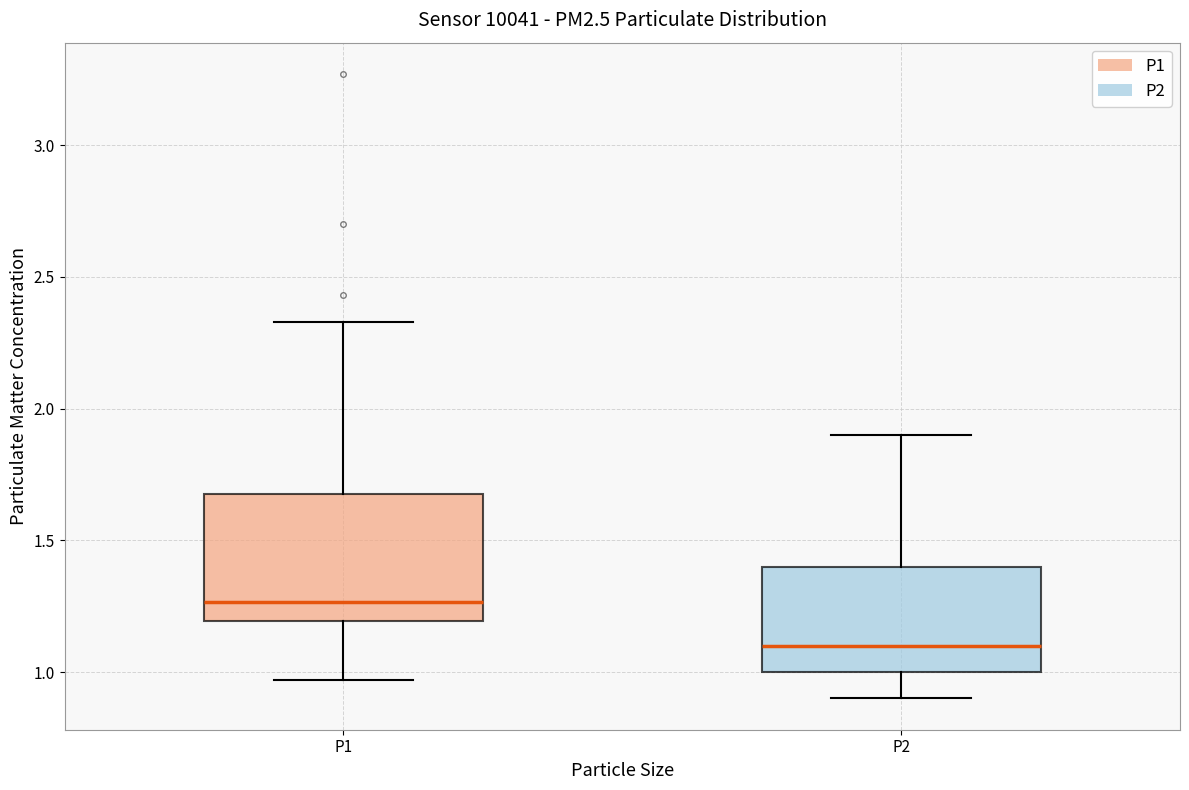

Which box is the tallest, from its lower edge to its upper edge?

P1